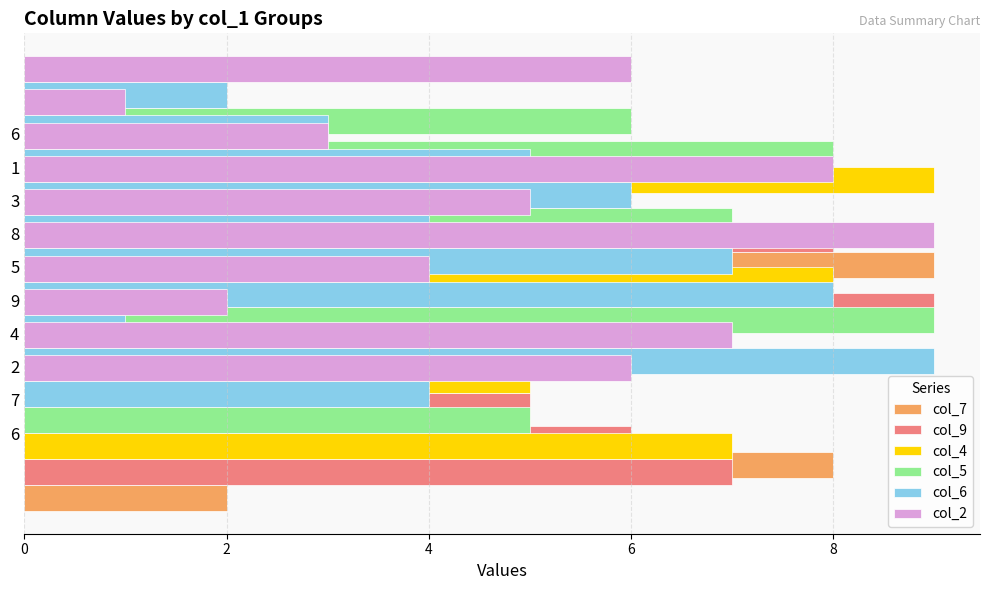

What is the difference between the col_2 values at 3 and 6?

2